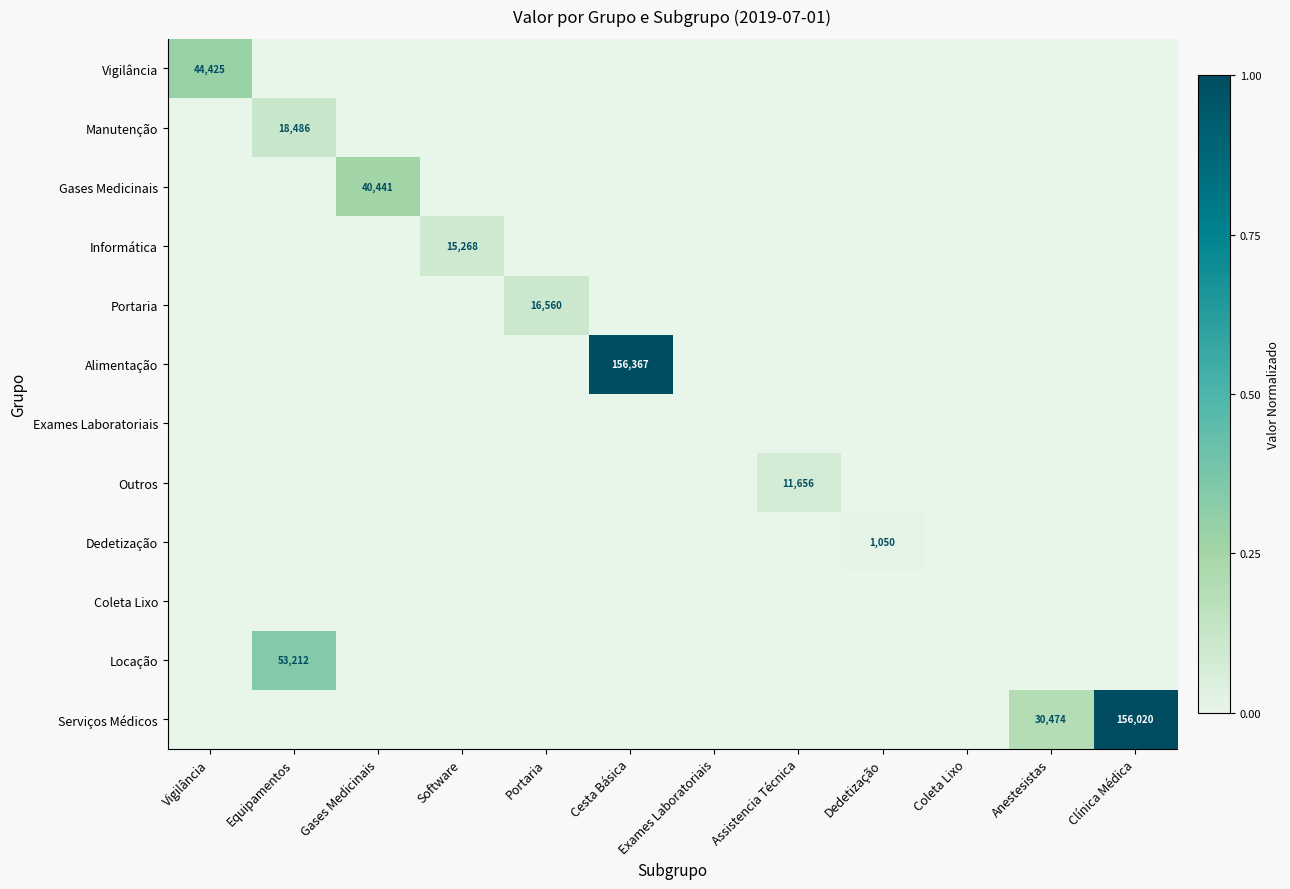

At which label is Dedetização closest to 0?

Vigilância